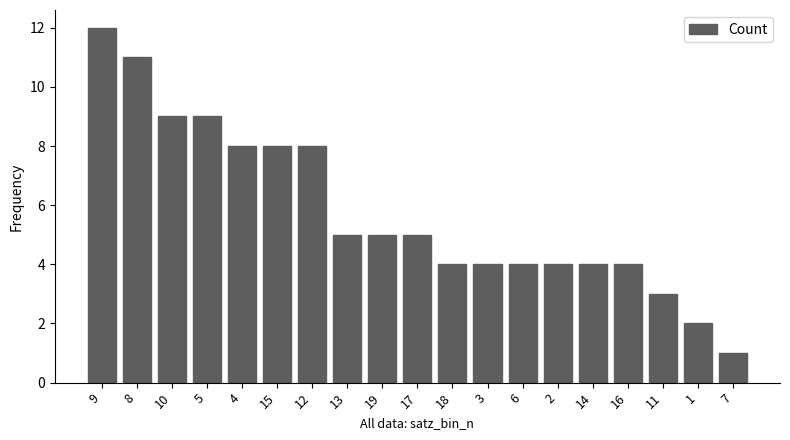

What is the maximum value shown in the chart?

12